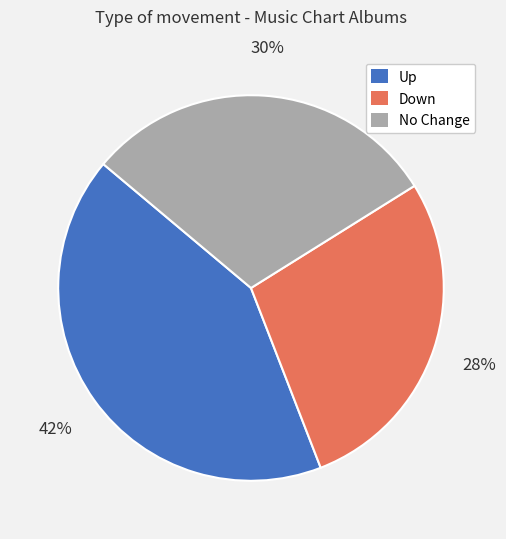

Count the number of slices in the pie.

3